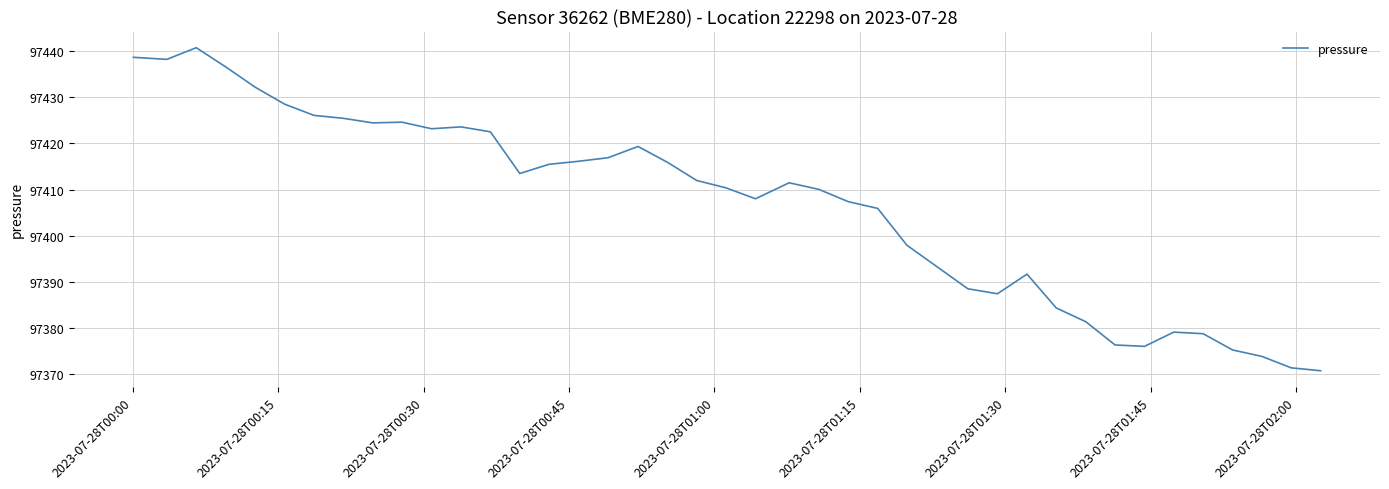

What is the greatest value displayed?

97440.7